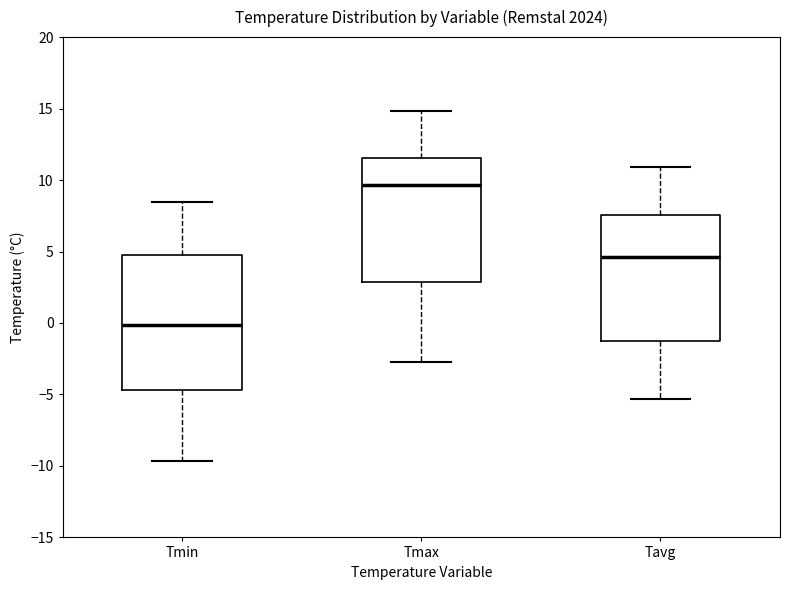

Which box is the tallest, from its lower edge to its upper edge?

Tmin